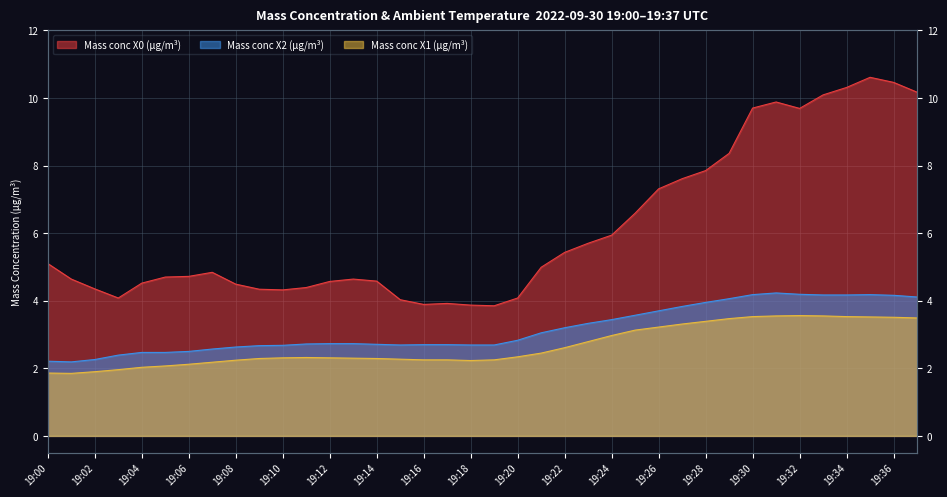

Reading left to right, extract all data points from this chart.

Mass conc X0 (μg/m³): 19:00=5.1	19:01=4.6	19:02=4.3	19:03=4.1	19:04=4.5	19:05=4.7	19:06=4.7	19:07=4.8	19:08=4.5	19:09=4.3	19:10=4.3	19:11=4.4	19:12=4.6	19:13=4.6	19:14=4.6	19:15=4.0	19:16=3.9	19:17=3.9	19:18=3.9	19:19=3.9	19:20=4.1	19:21=5.0	19:22=5.4	19:23=5.7	19:24=5.9	19:25=6.6	19:26=7.3	19:27=7.6	19:28=7.8	19:29=8.4	19:30=9.7	19:31=9.9	19:32=9.7	19:33=10.1	19:34=10.3	19:35=10.6	19:36=10.5	19:37=10.2
Mass conc X2 (μg/m³): 19:00=2.2	19:01=2.2	19:02=2.3	19:03=2.4	19:04=2.5	19:05=2.5	19:06=2.5	19:07=2.6	19:08=2.6	19:09=2.7	19:10=2.7	19:11=2.7	19:12=2.7	19:13=2.7	19:14=2.7	19:15=2.7	19:16=2.7	19:17=2.7	19:18=2.7	19:19=2.7	19:20=2.8	19:21=3.0	19:22=3.2	19:23=3.3	19:24=3.4	19:25=3.6	19:26=3.7	19:27=3.8	19:28=4.0	19:29=4.1	19:30=4.2	19:31=4.2	19:32=4.2	19:33=4.2	19:34=4.2	19:35=4.2	19:36=4.2	19:37=4.1
Mass conc X1 (μg/m³): 19:00=1.9	19:01=1.9	19:02=1.9	19:03=2.0	19:04=2.0	19:05=2.1	19:06=2.1	19:07=2.2	19:08=2.2	19:09=2.3	19:10=2.3	19:11=2.3	19:12=2.3	19:13=2.3	19:14=2.3	19:15=2.3	19:16=2.2	19:17=2.2	19:18=2.2	19:19=2.2	19:20=2.3	19:21=2.5	19:22=2.6	19:23=2.8	19:24=3.0	19:25=3.1	19:26=3.2	19:27=3.3	19:28=3.4	19:29=3.5	19:30=3.5	19:31=3.5	19:32=3.6	19:33=3.5	19:34=3.5	19:35=3.5	19:36=3.5	19:37=3.5